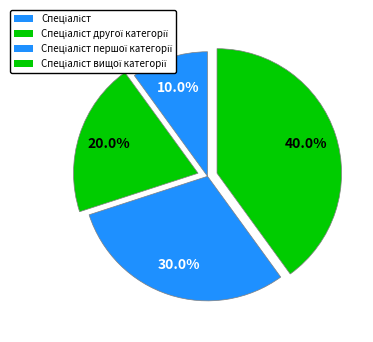

How many segments does this pie chart have?

4